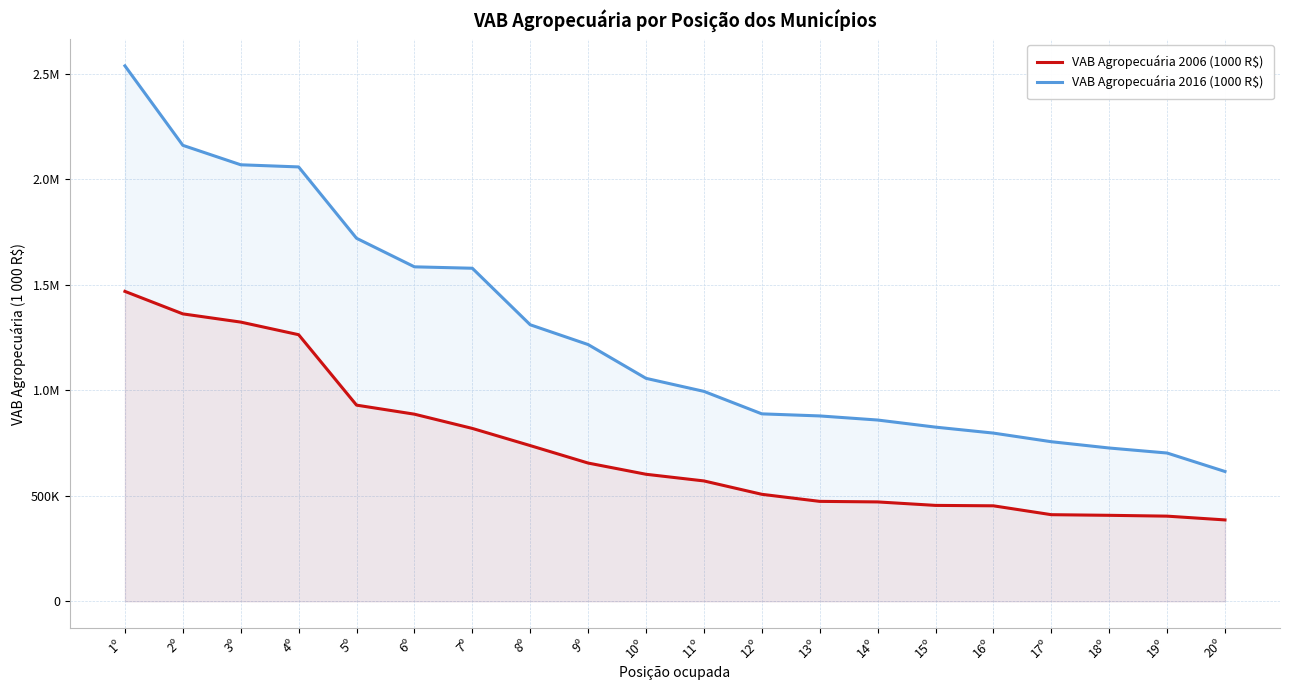

What are all the series names shown in the legend?

VAB Agropecuária 2006 (1000 R$), VAB Agropecuária 2016 (1000 R$)